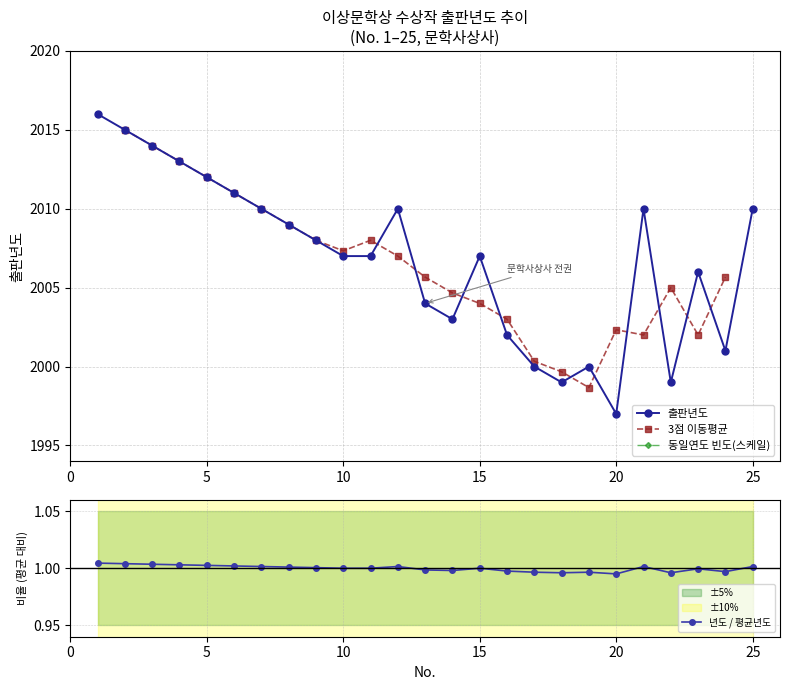

At which label does the data first exceed 2007?

1